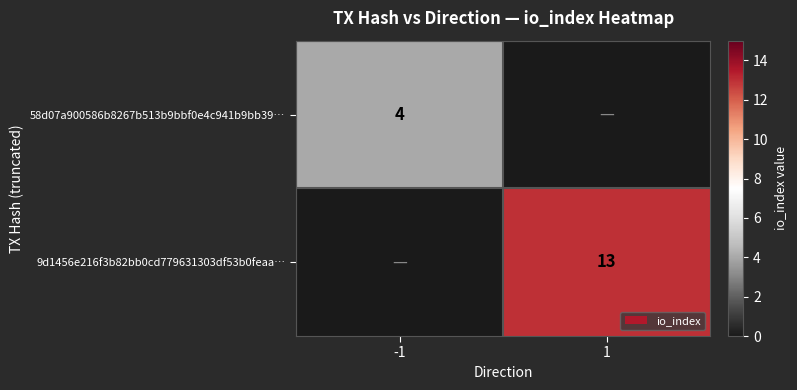

Is it true that 9d1456e216f3b82bb0cd779631303df53b0feaa… equals 5 at 1?

False